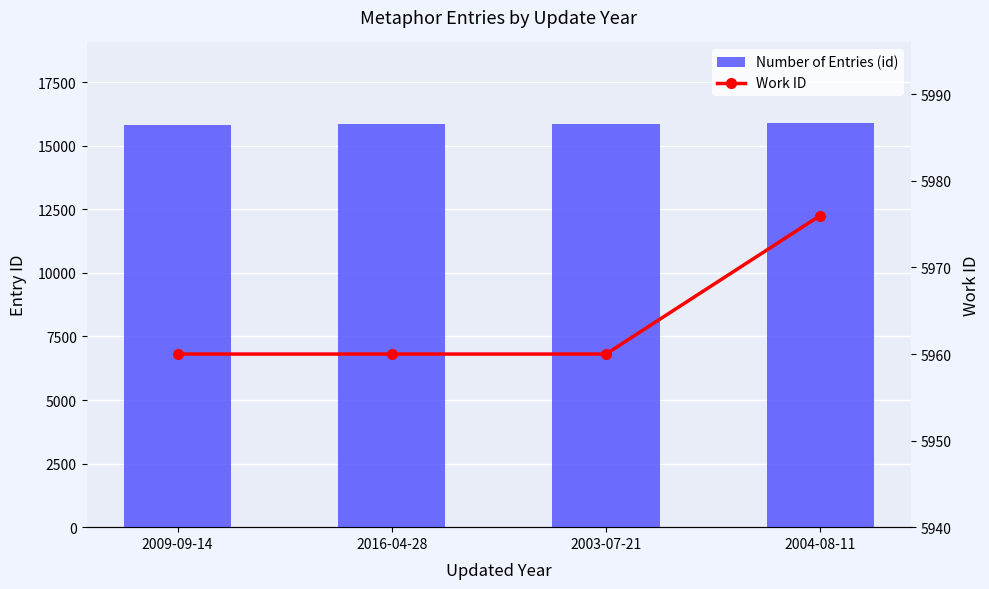

What is the difference between the Work ID values at 2003-07-21 and 2004-08-11?

16